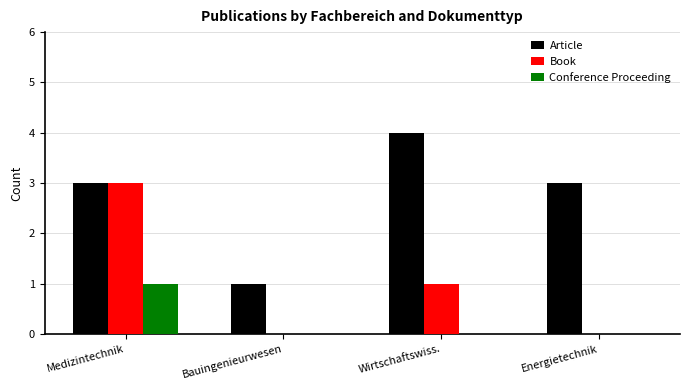

Is it true that Conference Proceeding equals 1 at Medizintechnik?

True